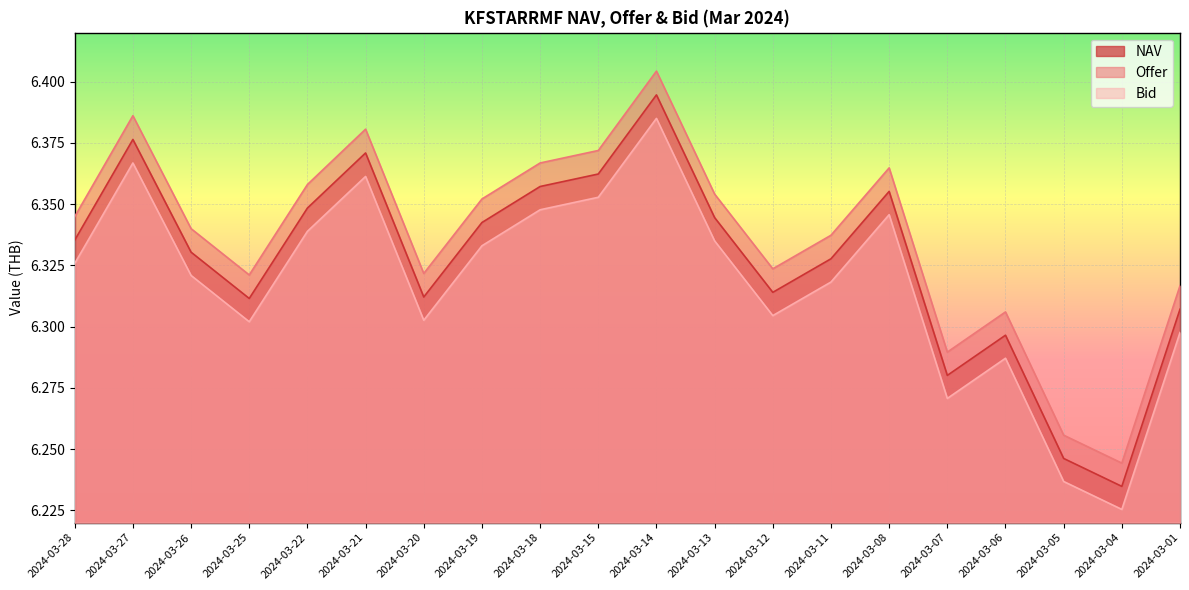

Where is the first local minimum for NAV?

2024-03-25